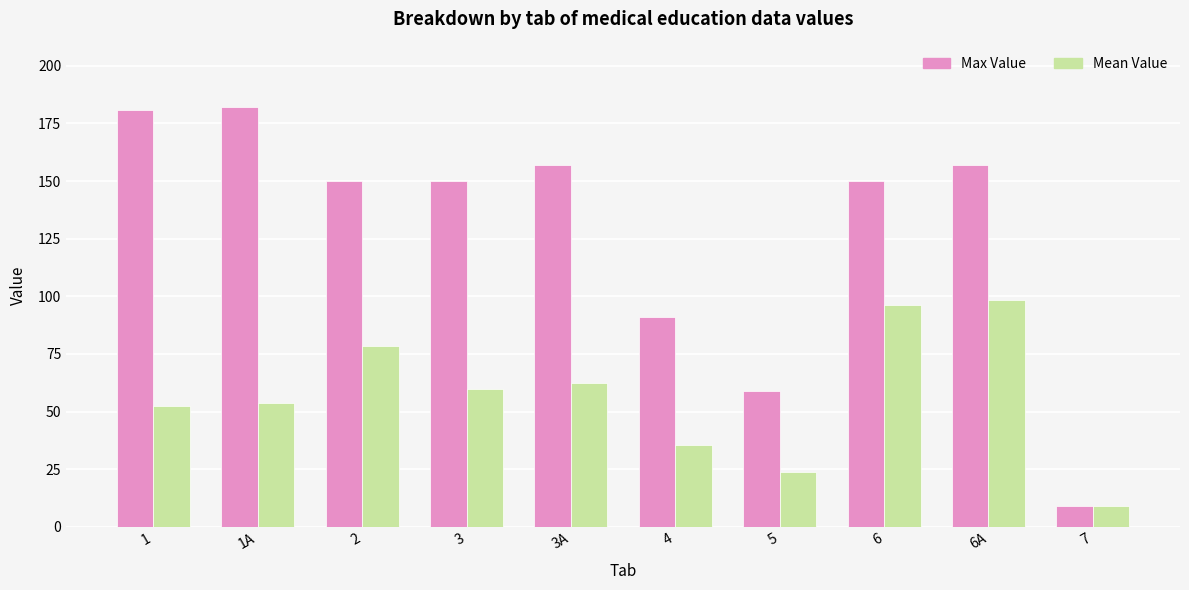

What position from the right is 6A?

2